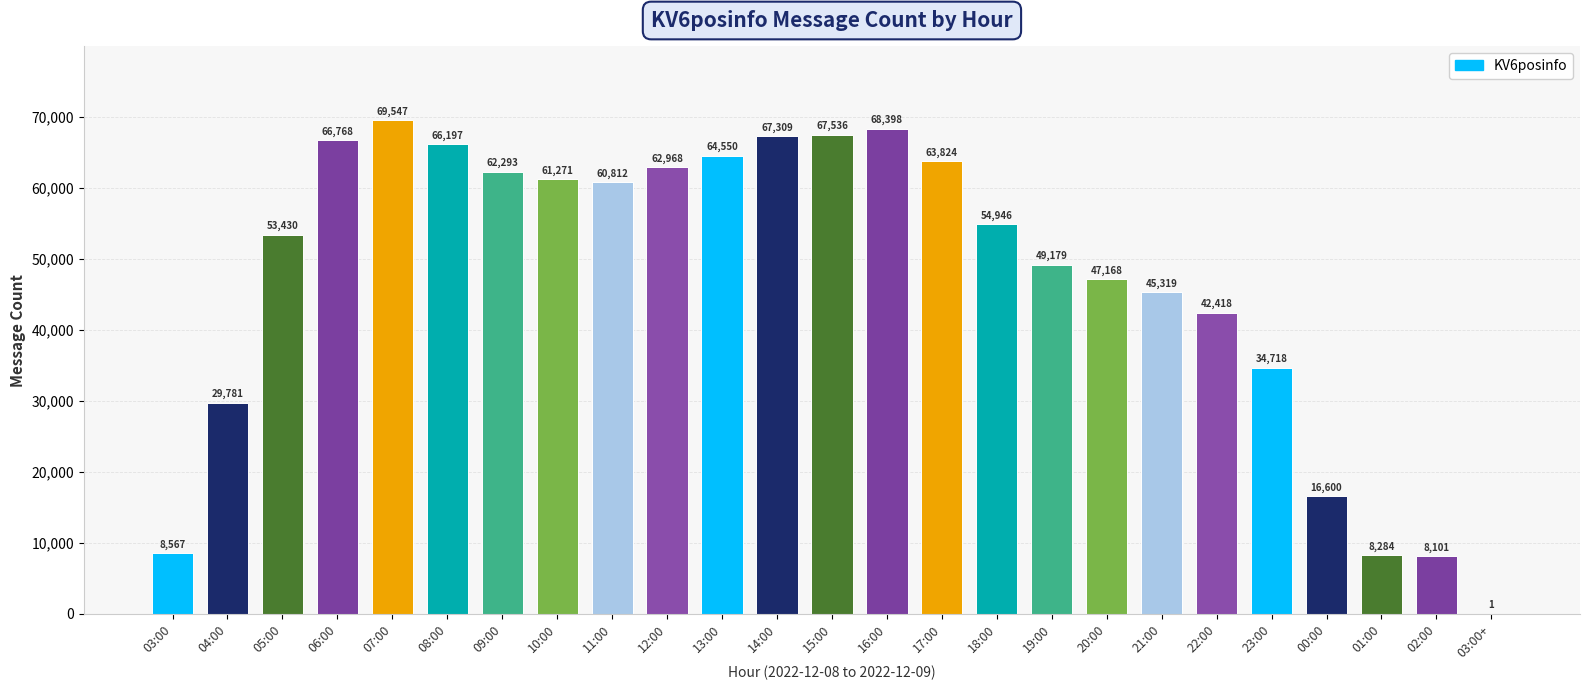

Between 09:00 and 03:00, which is larger?

09:00